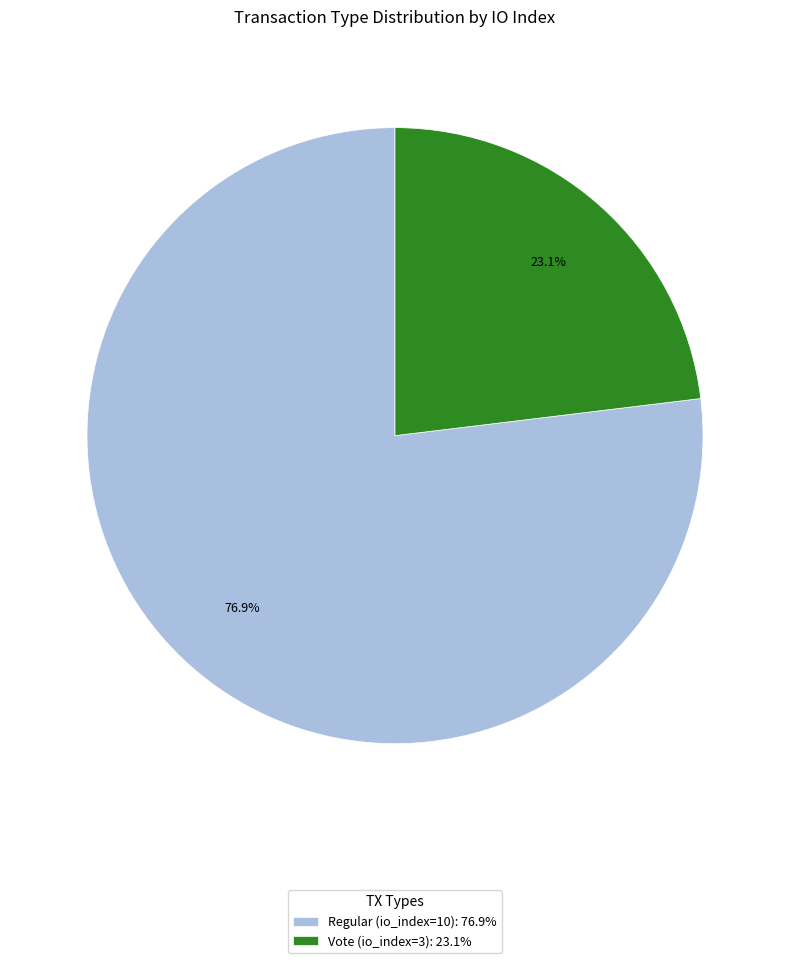

What percentage is the Vote (io_index=3) slice, to the nearest percent?

23%